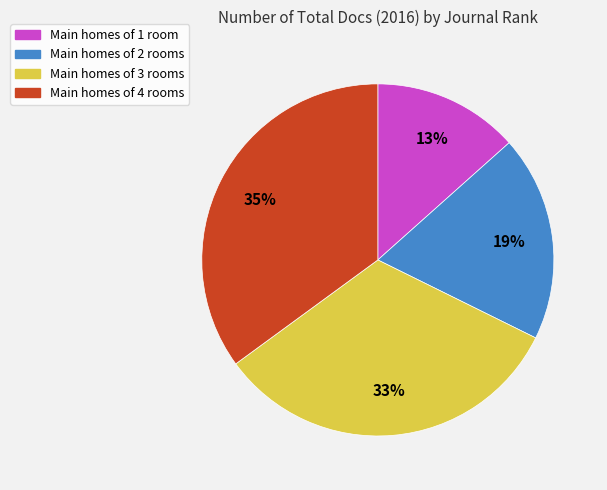

To the nearest percent, what is the average slice percentage?

25%